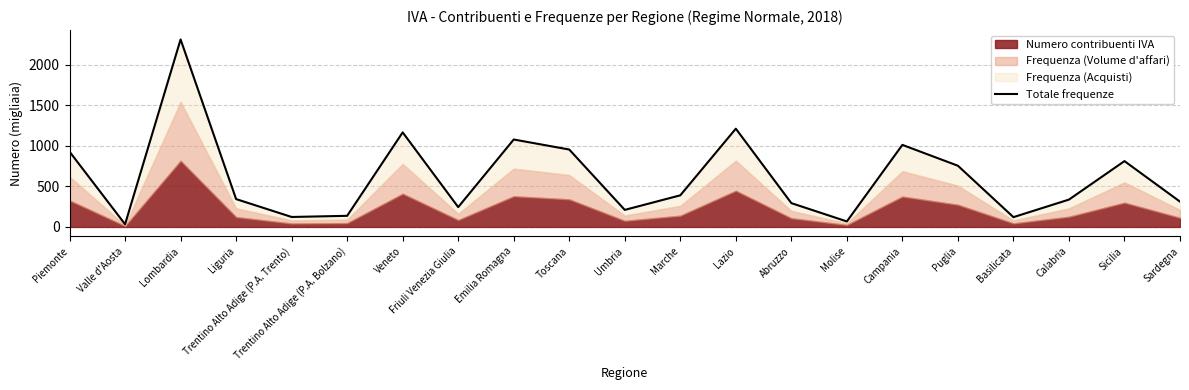

True or false: the data has more than 1 interior local peaks.

True